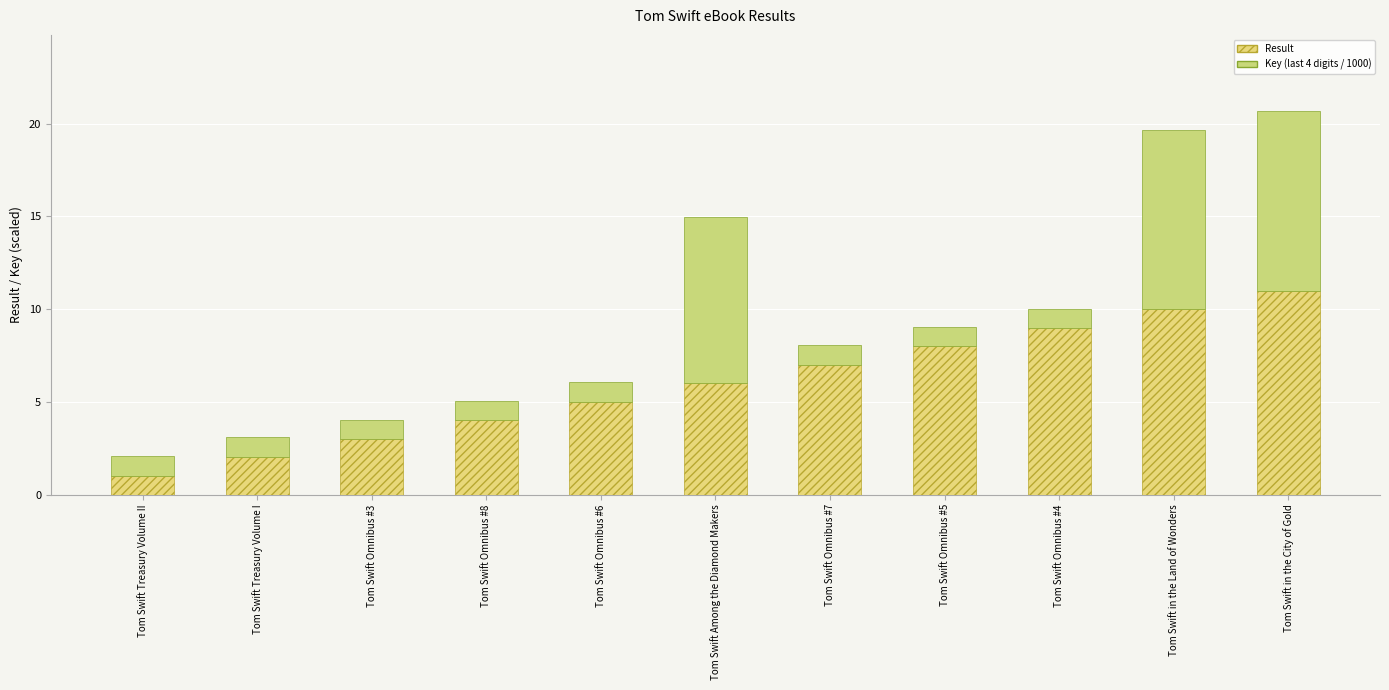

True or false: Result has a value of 18.9 at Tom Swift in the City of Gold.

False